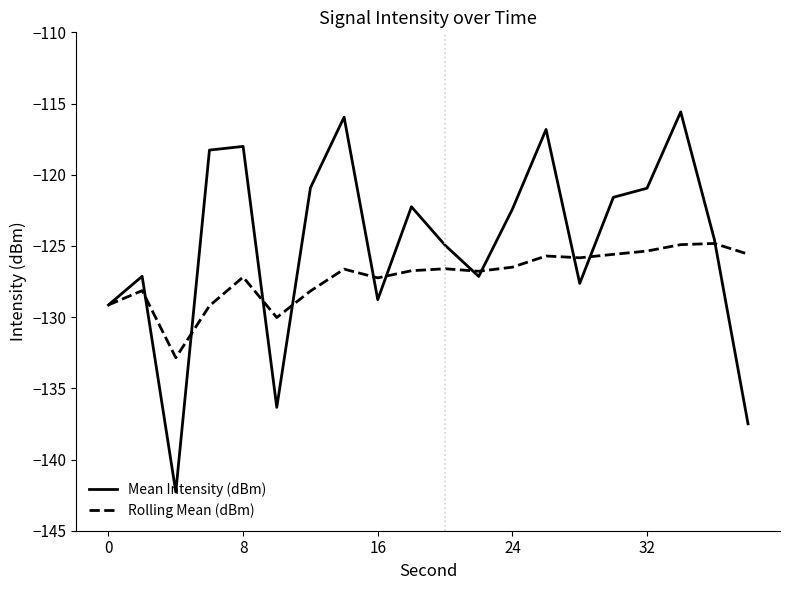

Which series has the largest total across all categories?

Mean Intensity (dBm)